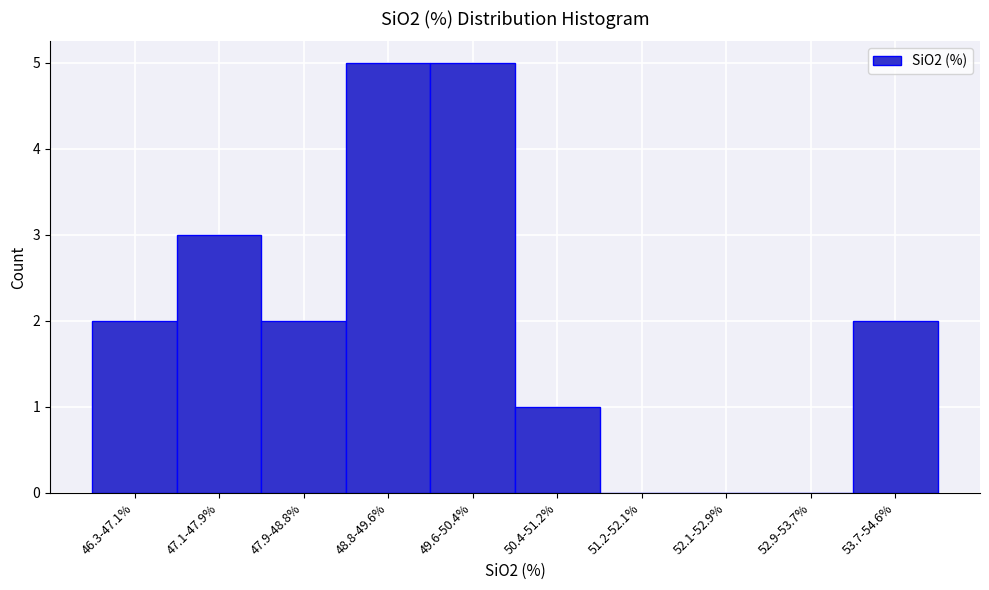

Reading left to right, list all the values displayed in this chart.

46.3-47.1%=2	47.1-47.9%=3	47.9-48.8%=2	48.8-49.6%=5	49.6-50.4%=5	50.4-51.2%=1	51.2-52.1%=0	52.1-52.9%=0	52.9-53.7%=0	53.7-54.6%=2